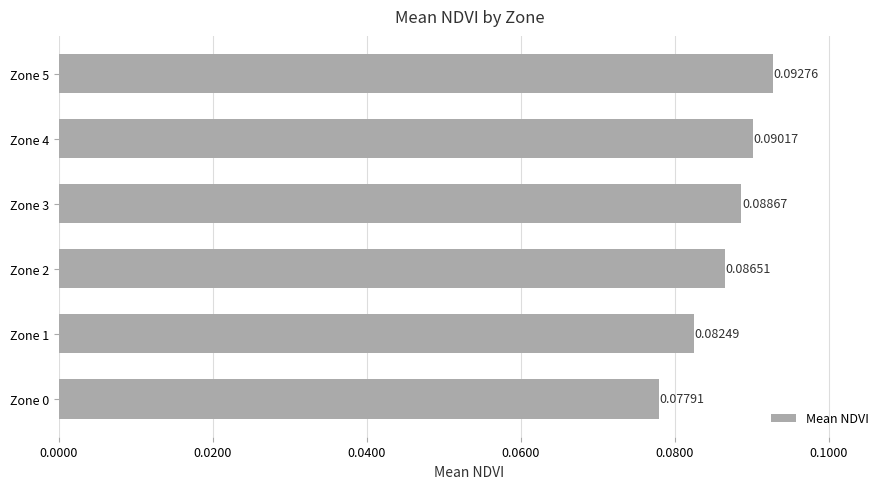

List the labels in order of value, smallest first.

Zone 0, Zone 1, Zone 2, Zone 3, Zone 4, Zone 5